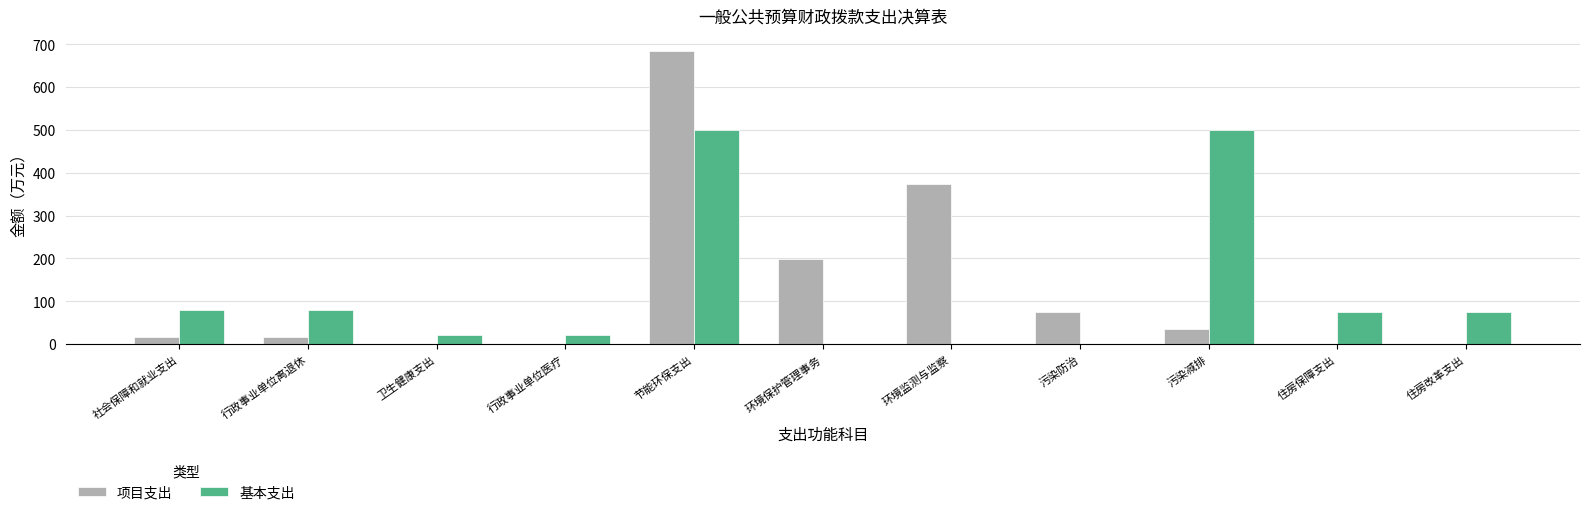

How many series are shown in this chart?

2